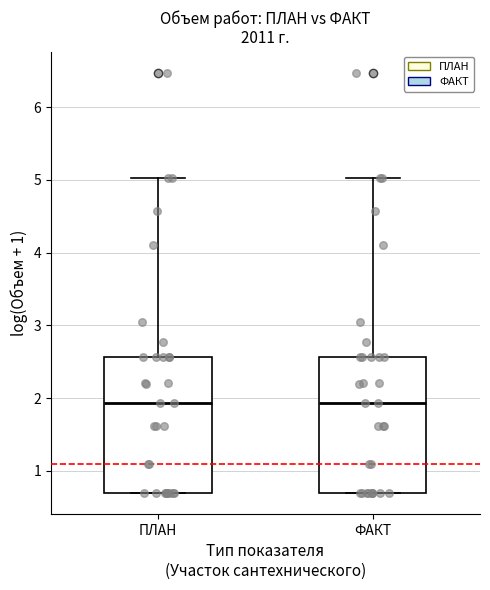

Reading left to right, transcribe this box plot: for each box, give where its median line is, the range the box spans, and where its two whiskers end, as read against the y-axis. The values are not printed on the chart, so give them approximately, as read against the axis.

ПЛАН: median 1.9, box 0.7 to 2.6, whiskers 0.7 to 5.0
ФАКТ: median 1.9, box 0.7 to 2.6, whiskers 0.7 to 5.0